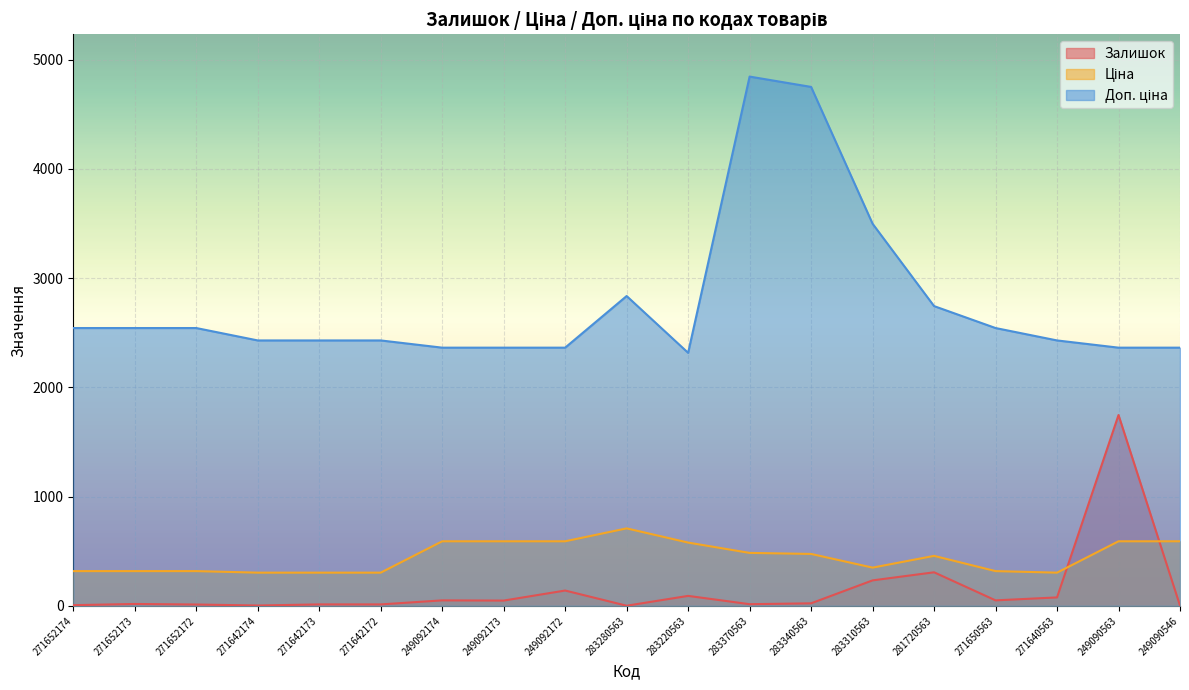

Which category has the highest value in the Залишок series?

249090563